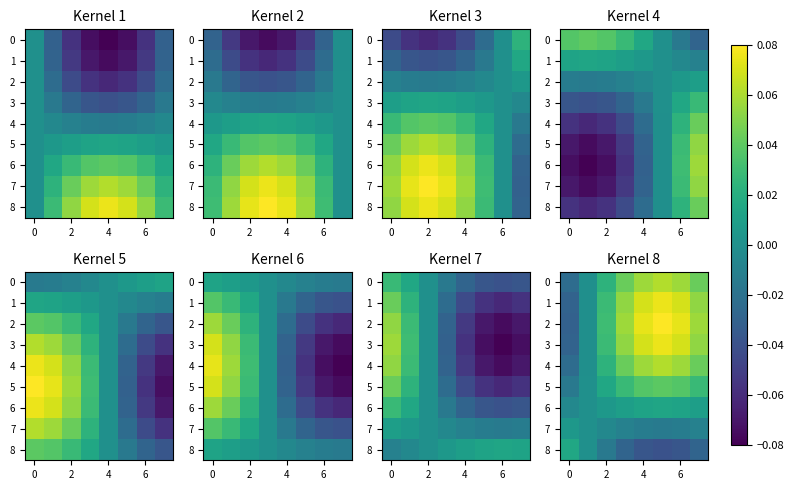

At how many categories does at least one series exceed 0?

8